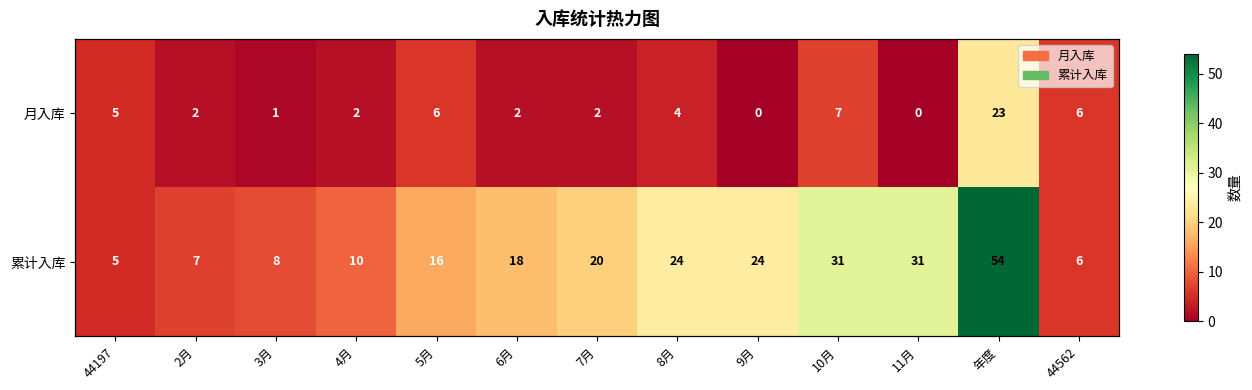

What is the difference between the maximum and minimum values in the 累计入库 series?

49